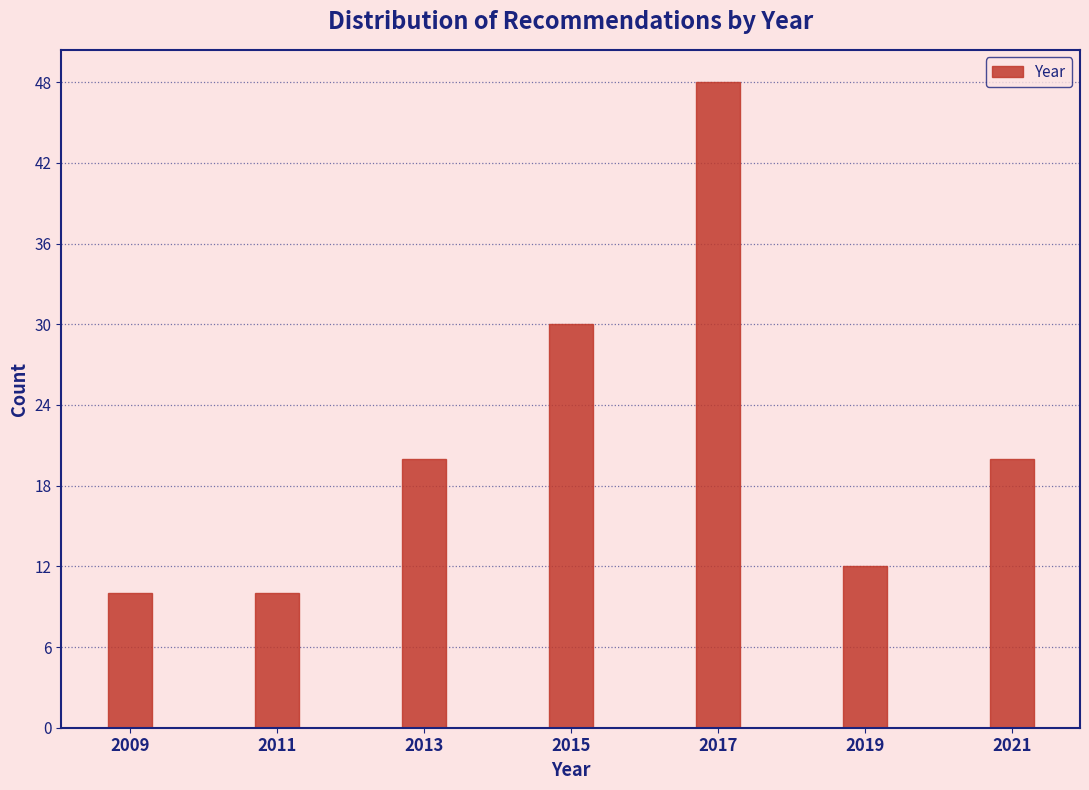

Reading left to right, transcribe all the data shown in this chart.

2009=10	2011=10	2013=20	2015=30	2017=48	2019=12	2021=20